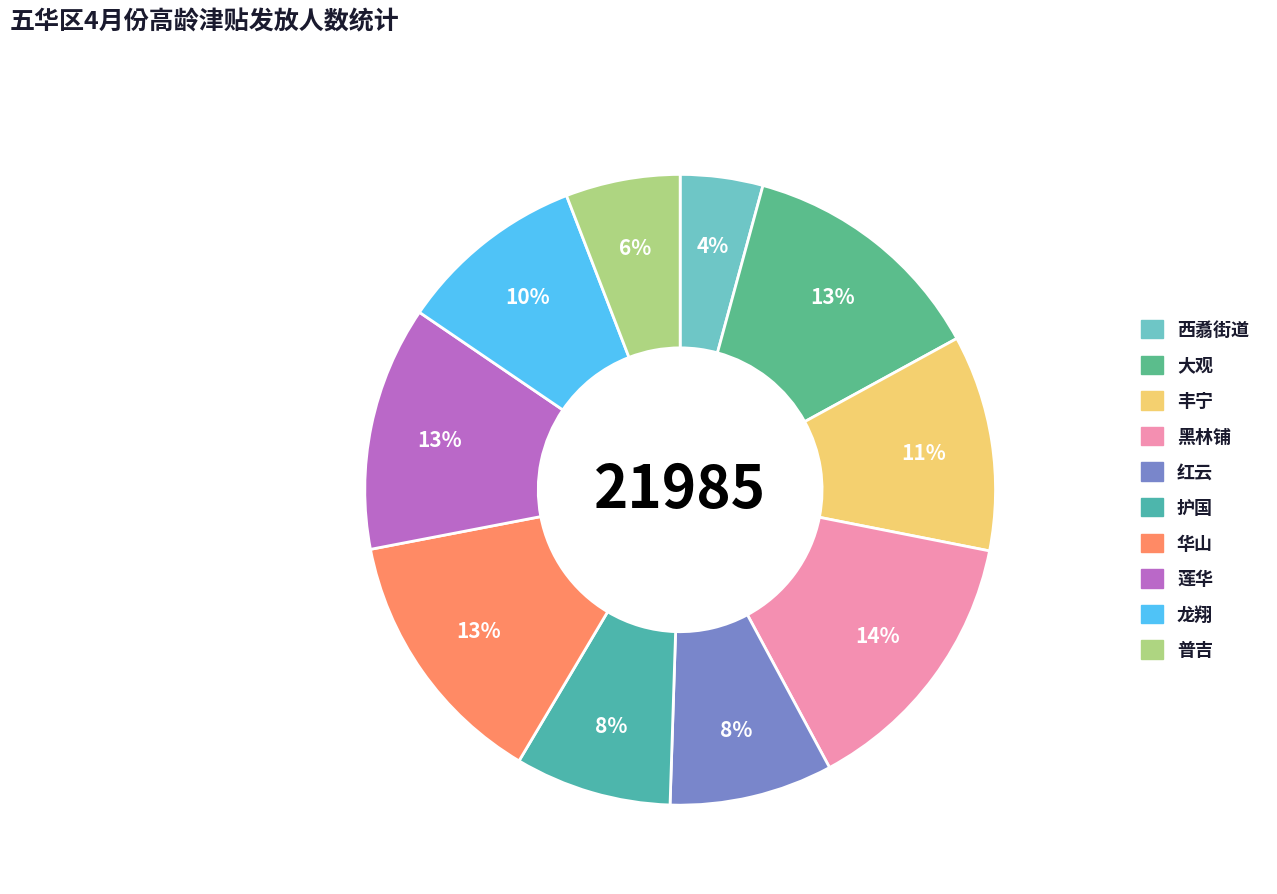

To the nearest percent, what is the difference between the 普吉 and 大观 slice percentages?

7%